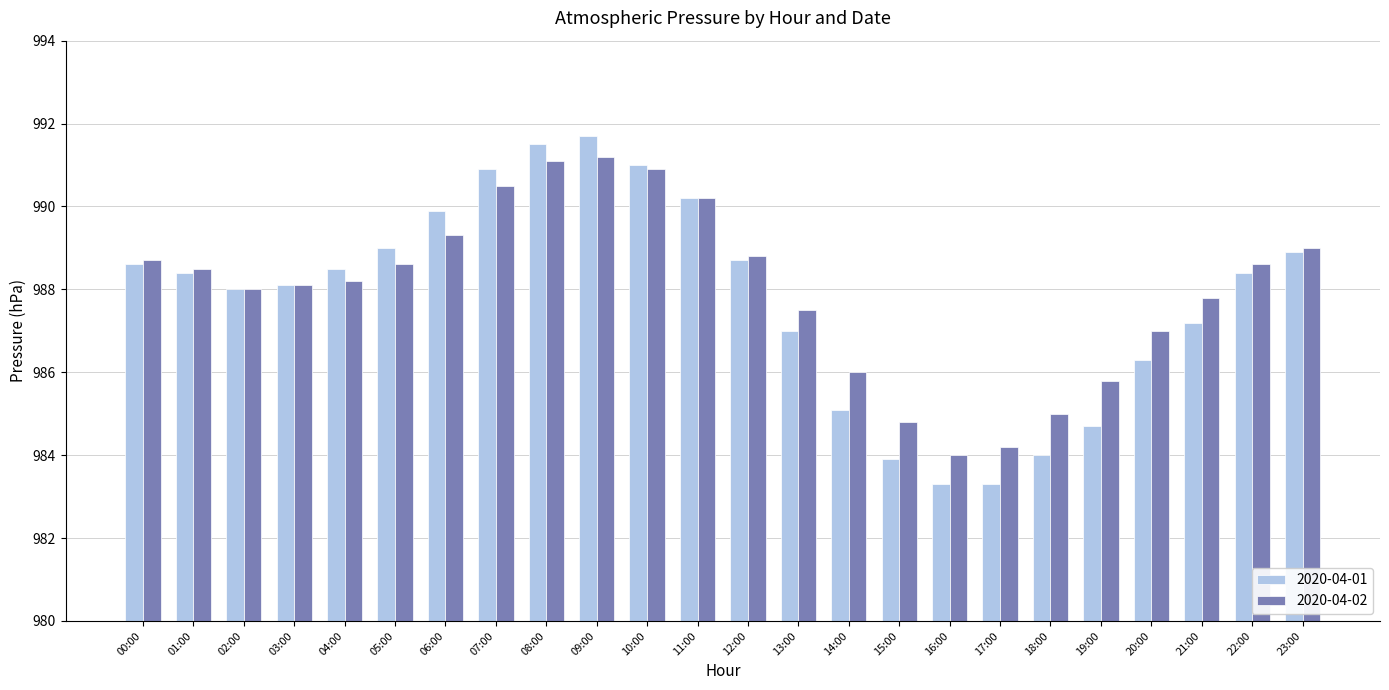

What is the lowest value of the 2020-04-01 series?

983.3